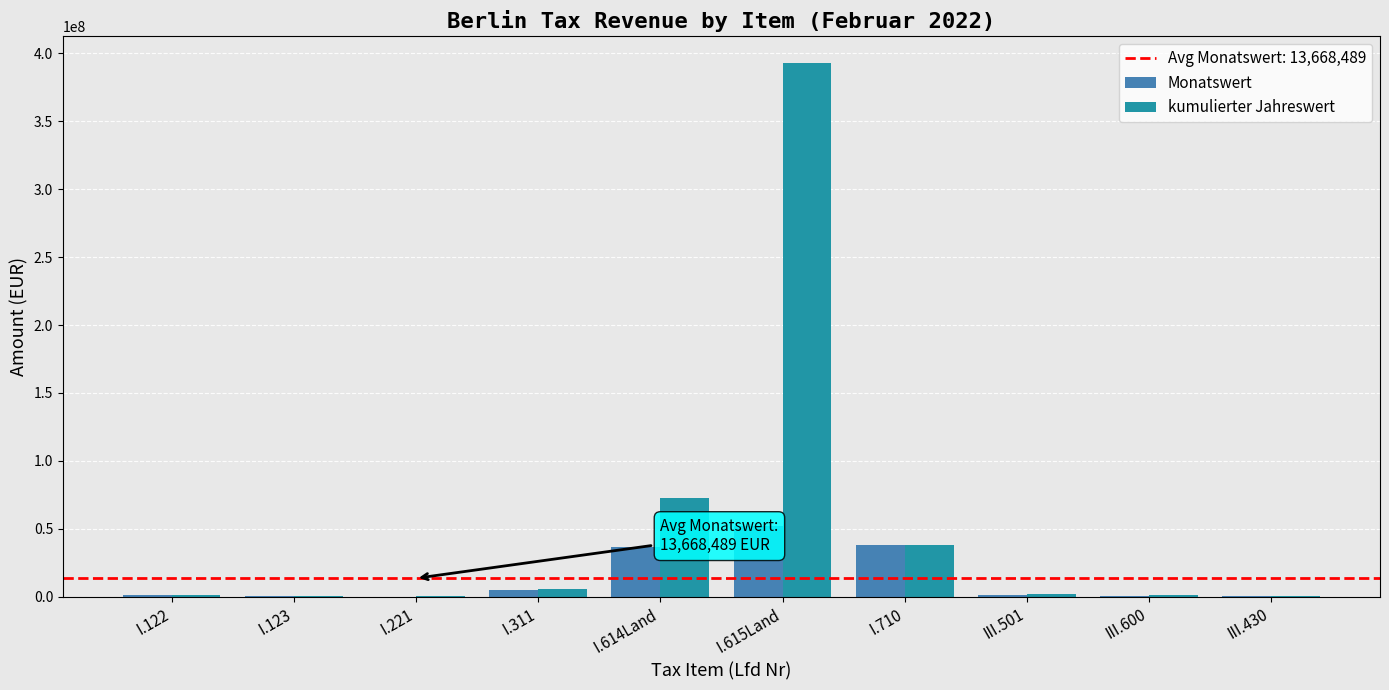

How many groups of bars are there?

10